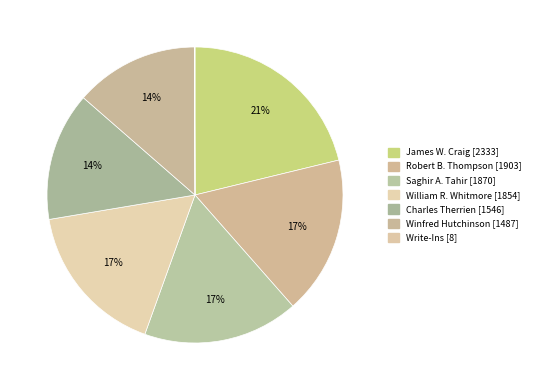

To the nearest percent, what is the average slice percentage?

14%